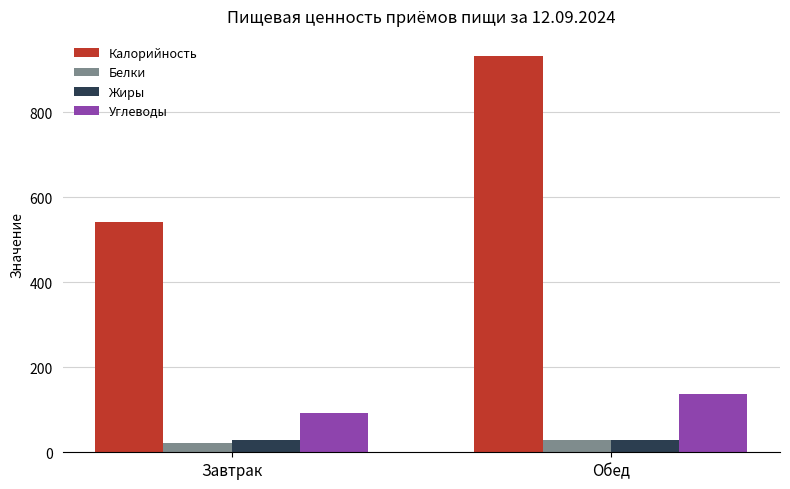

Which series changed the most between Завтрак and Обед?

Калорийность